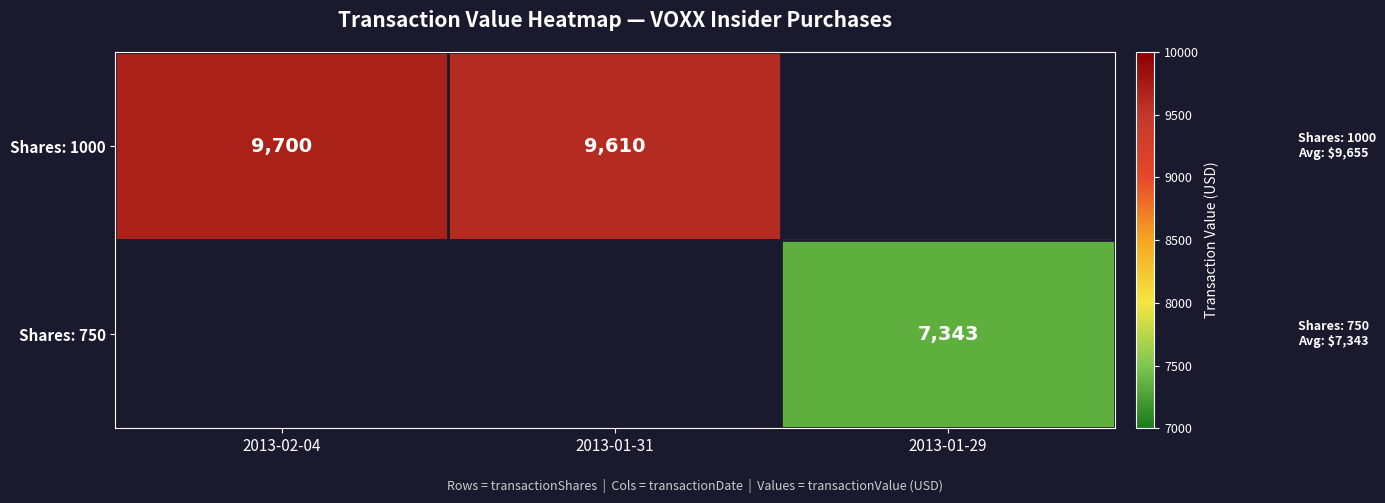

The value of Shares: 750 at 2013-01-29 is 7343. True or false?

True